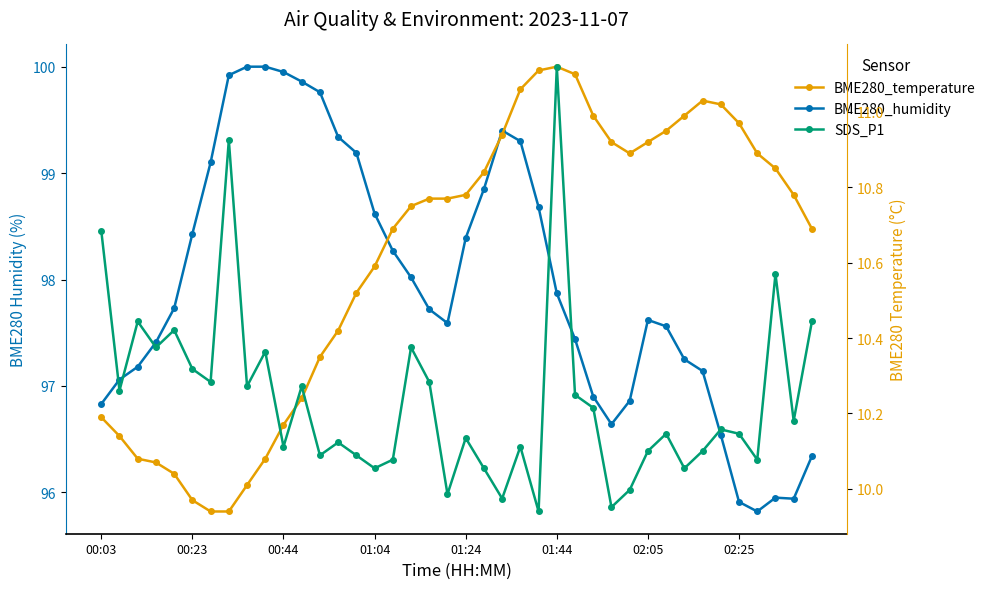

What is the maximum value for SDS_P1?

11.8